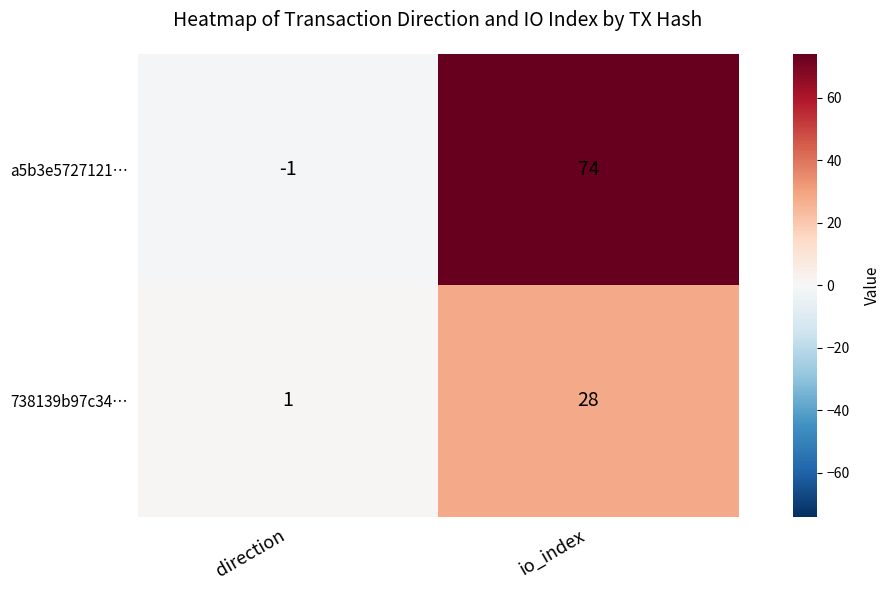

Reading left to right, transcribe all the data shown in this chart.

a5b3e5727121…: direction=-1	io_index=74
738139b97c34…: direction=1	io_index=28